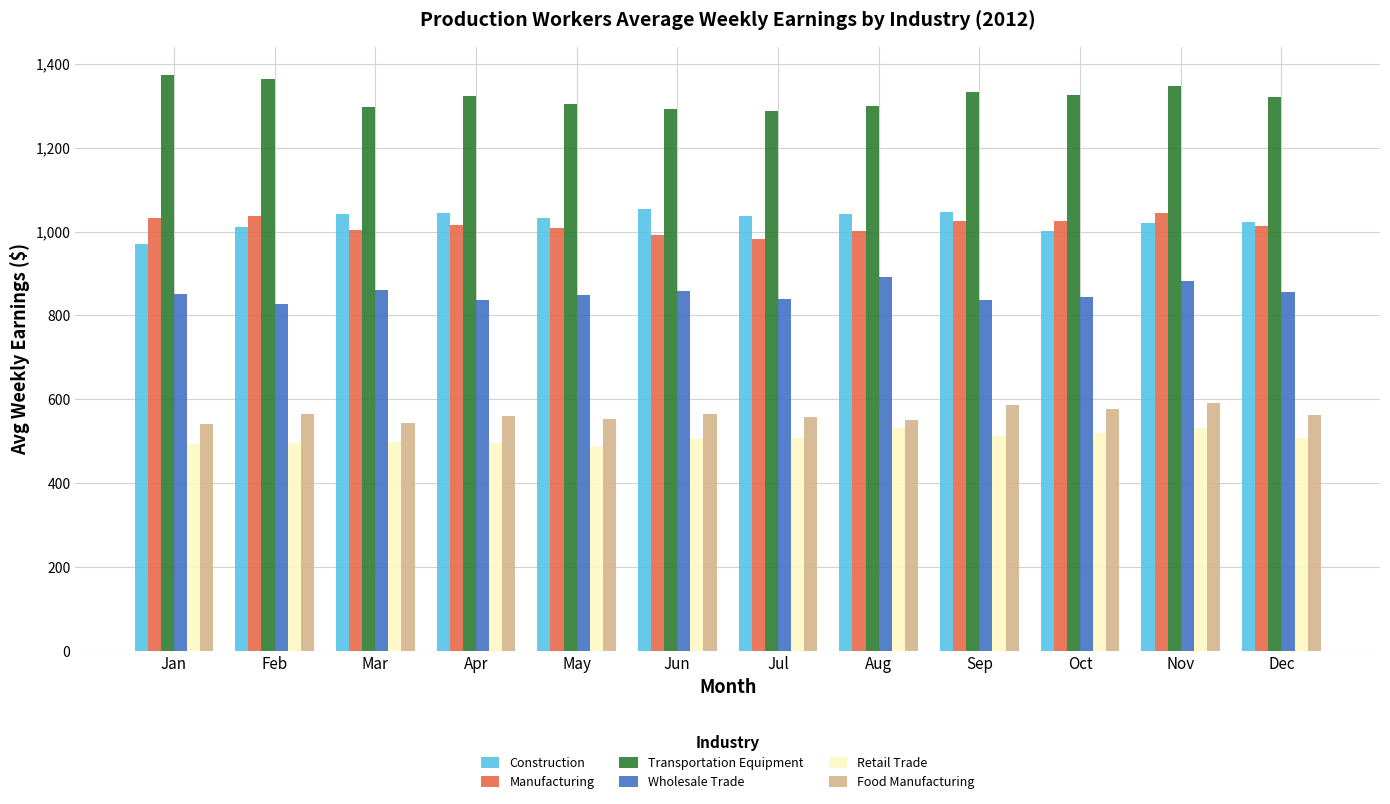

At how many categories does at least one series exceed 754?

12